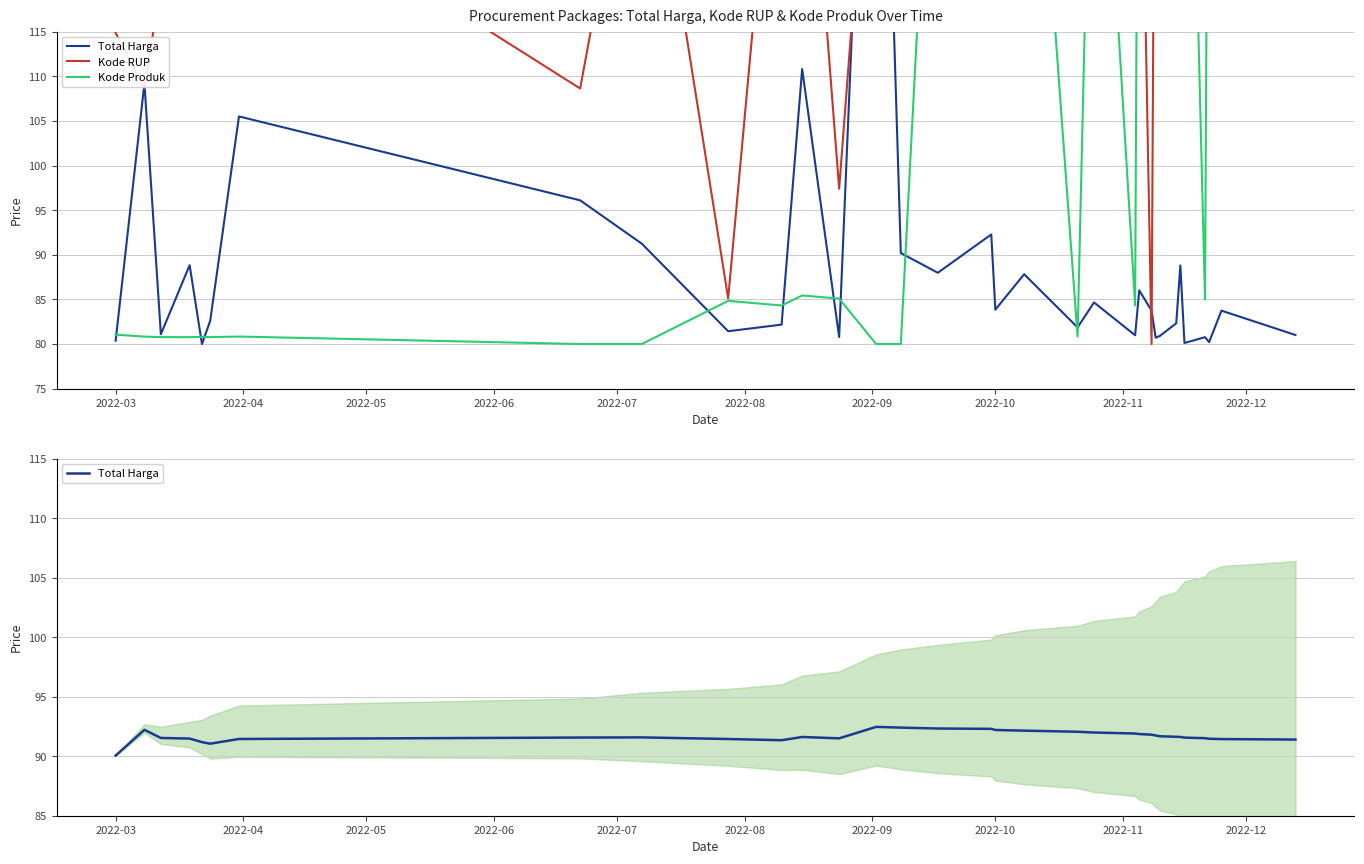

How many intersections are there between Kode RUP and Total Harga?

4